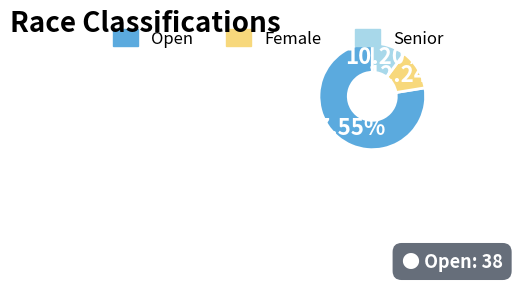

Rank the categories by value from lowest to highest.

Senior, Female, Open